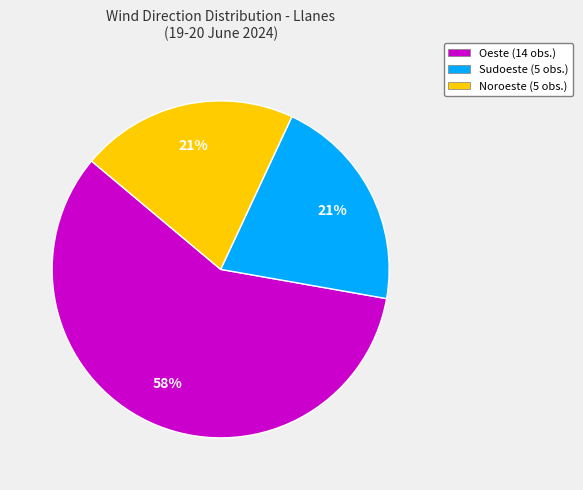

To the nearest percent, what is the combined percentage of Noroeste (5 obs.) and Sudoeste (5 obs.)?

42%